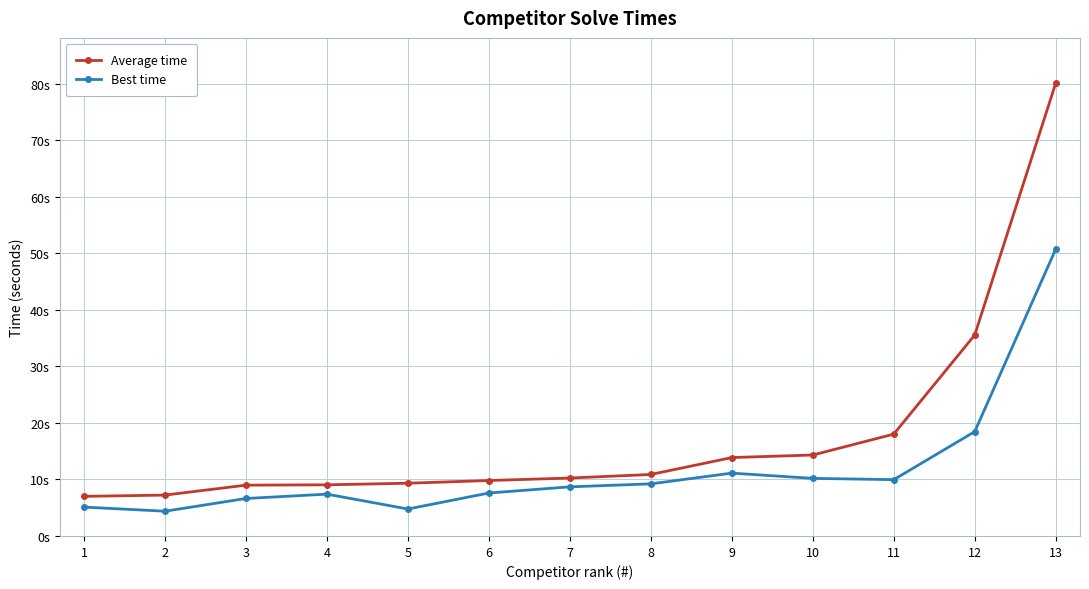

Which series has the largest total across all categories?

Average time